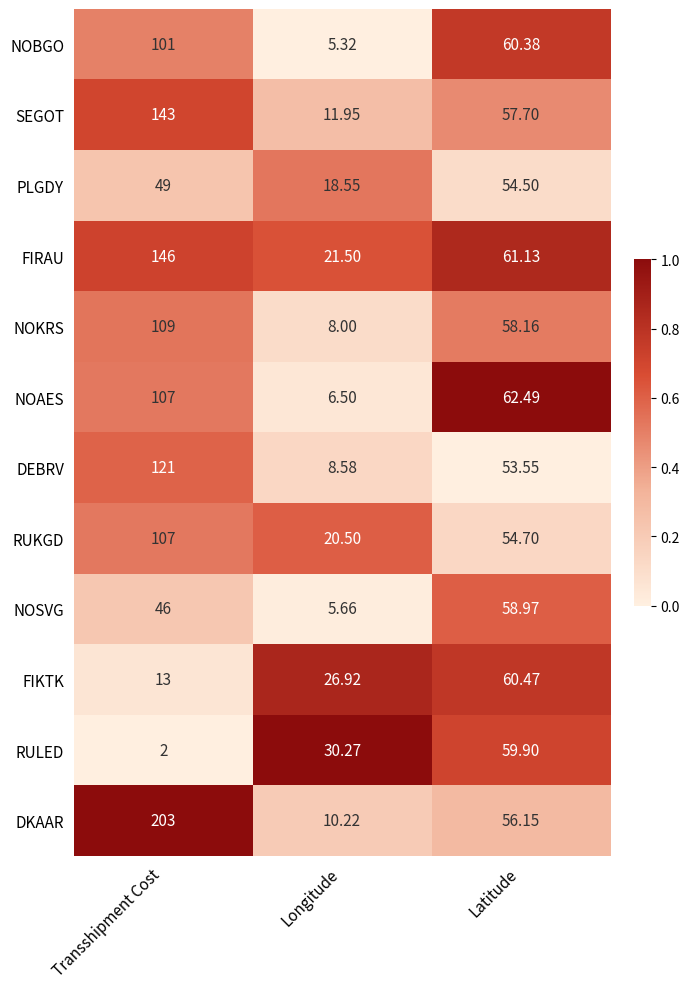

Rank the series at Longitude from lowest to highest value.

NOBGO, NOSVG, NOAES, NOKRS, DEBRV, DKAAR, SEGOT, PLGDY, RUKGD, FIRAU, FIKTK, RULED